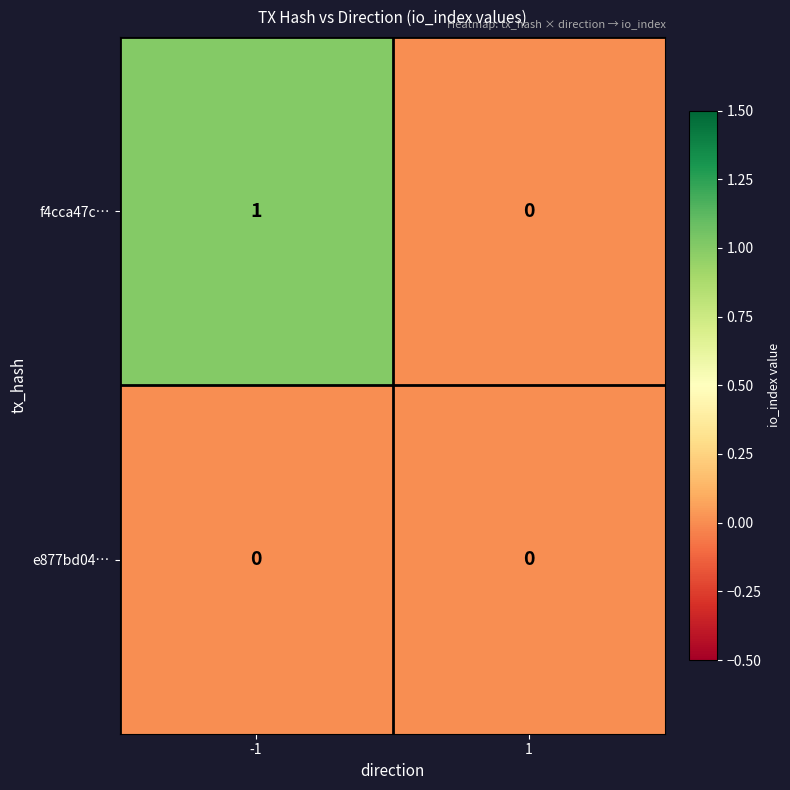

List the series in order of their overall mean, highest first.

f4cca47c…, e877bd04…